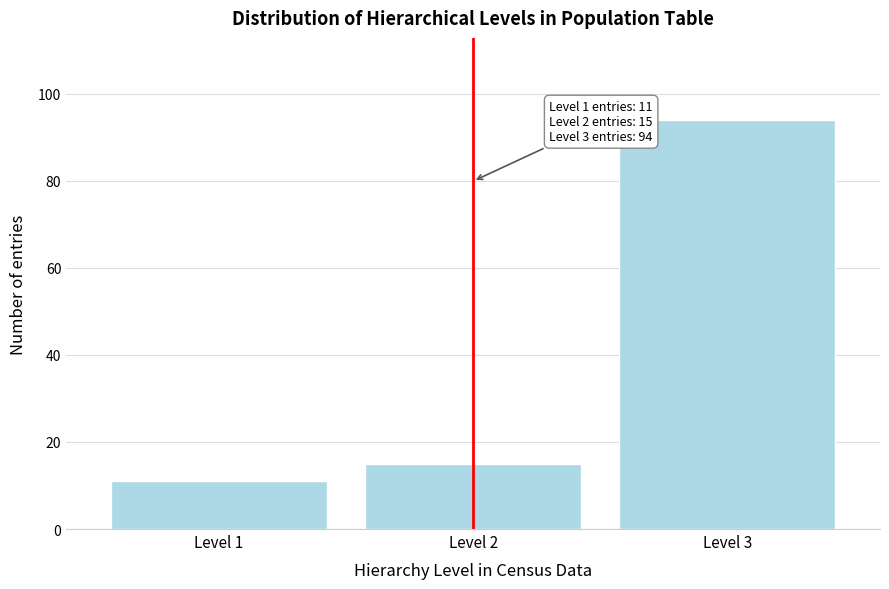

Reading right to left, transcribe all the data shown in this chart.

Level 3=94	Level 2=15	Level 1=11